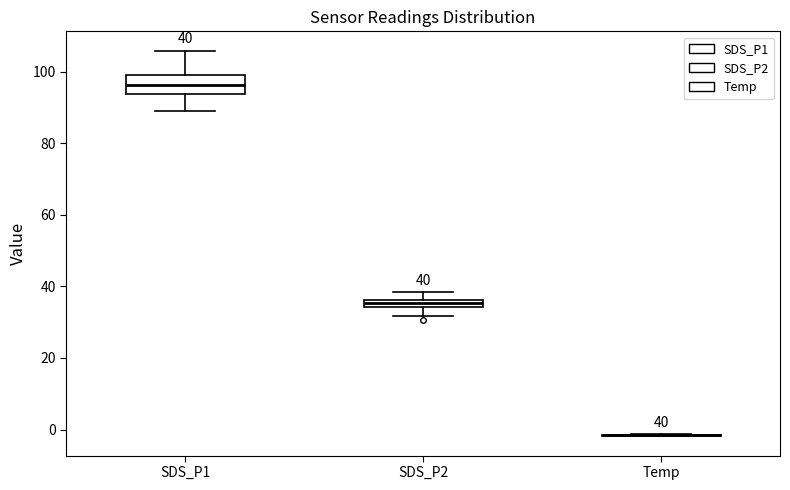

Comparing the boxes themselves (not the whiskers), which one is the tallest?

SDS_P1